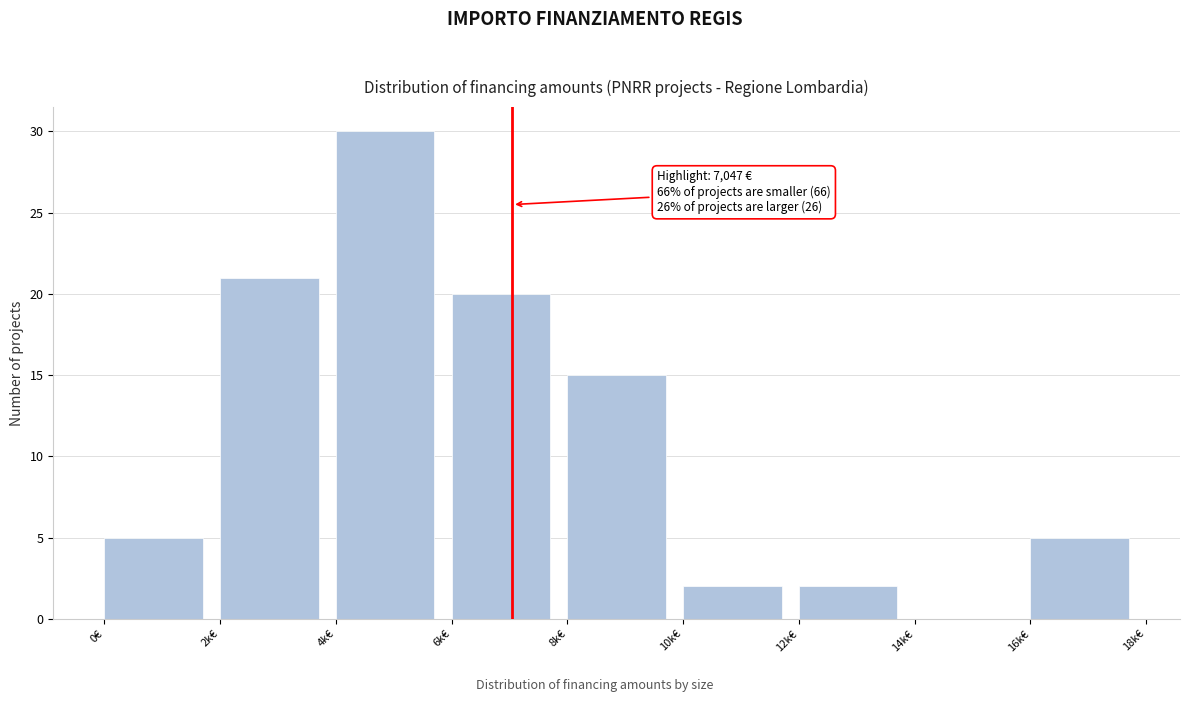

Reading left to right, what are all the values shown in this chart?

0€=5	2k€=21	4k€=30	6k€=20	8k€=15	10k€=2	12k€=2	14k€=0	16k€=5